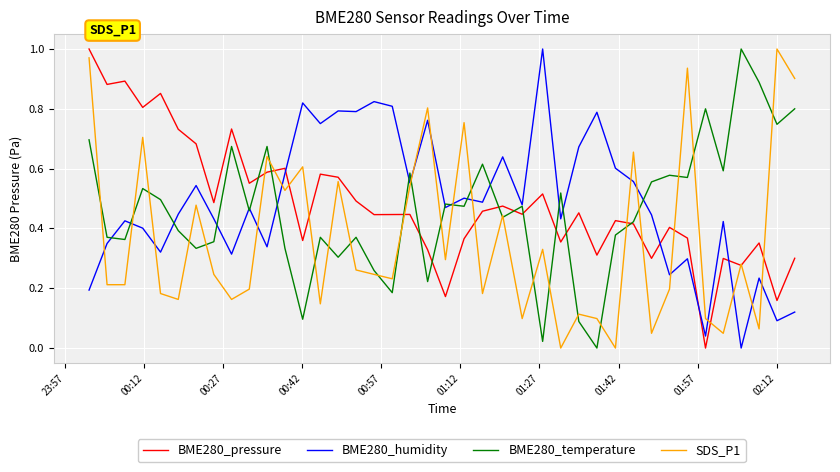

How many interior local valleys does the BME280_pressure series have?

14